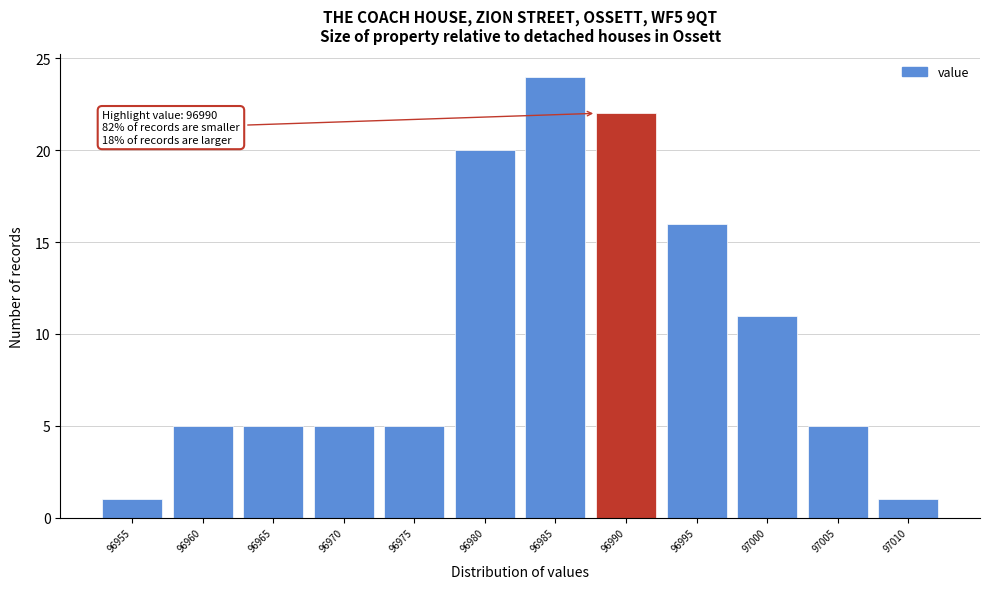

Reading left to right, transcribe all the data shown in this chart.

96955=1	96960=5	96965=5	96970=5	96975=5	96980=20	96985=24	96990=22	96995=16	97000=11	97005=5	97010=1